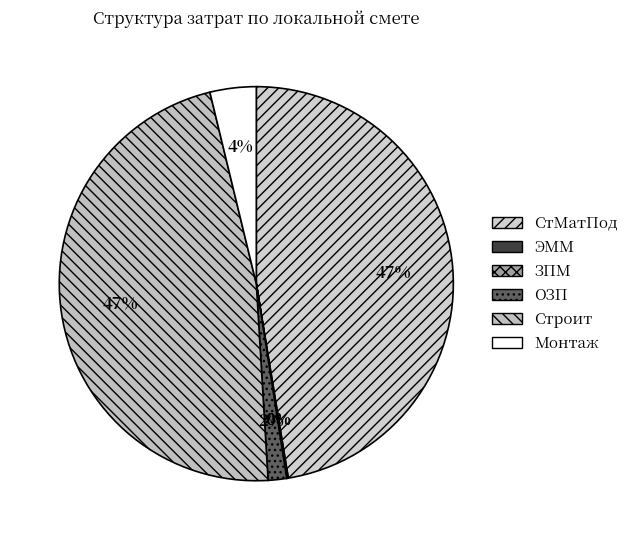

Rank the categories by value from lowest to highest.

ЗПМ, ЭММ, ОЗП, Монтаж, Строит, СтМатПод